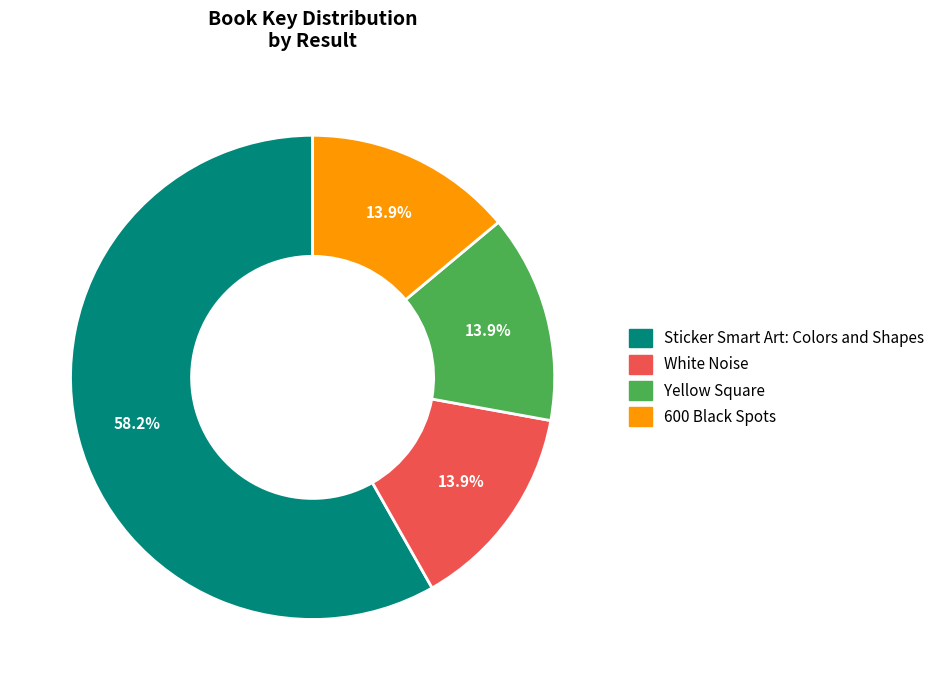

Which category has the biggest portion of the pie?

Sticker Smart Art: Colors and Shapes